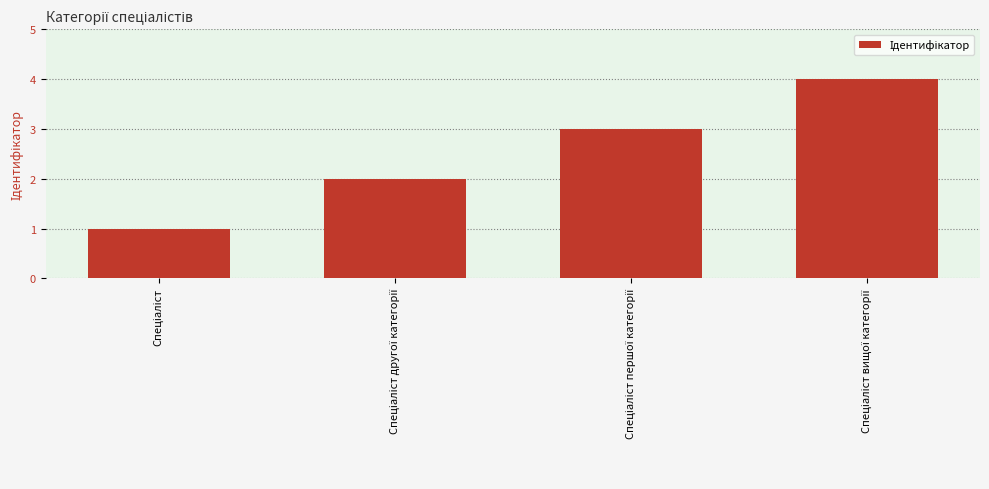

Count the number of data series in this chart.

1